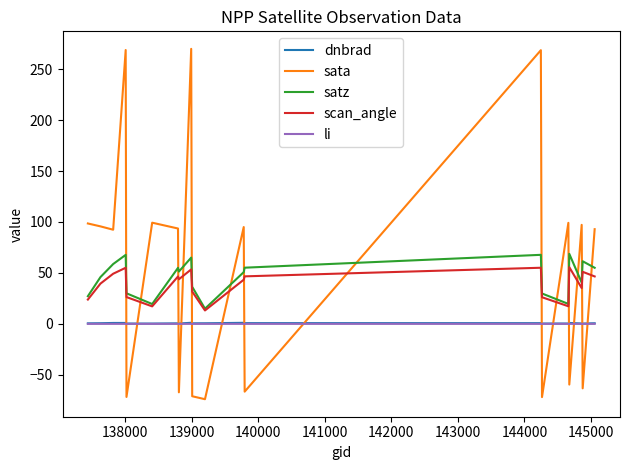

What is the maximum value for scan_angle?

55.6